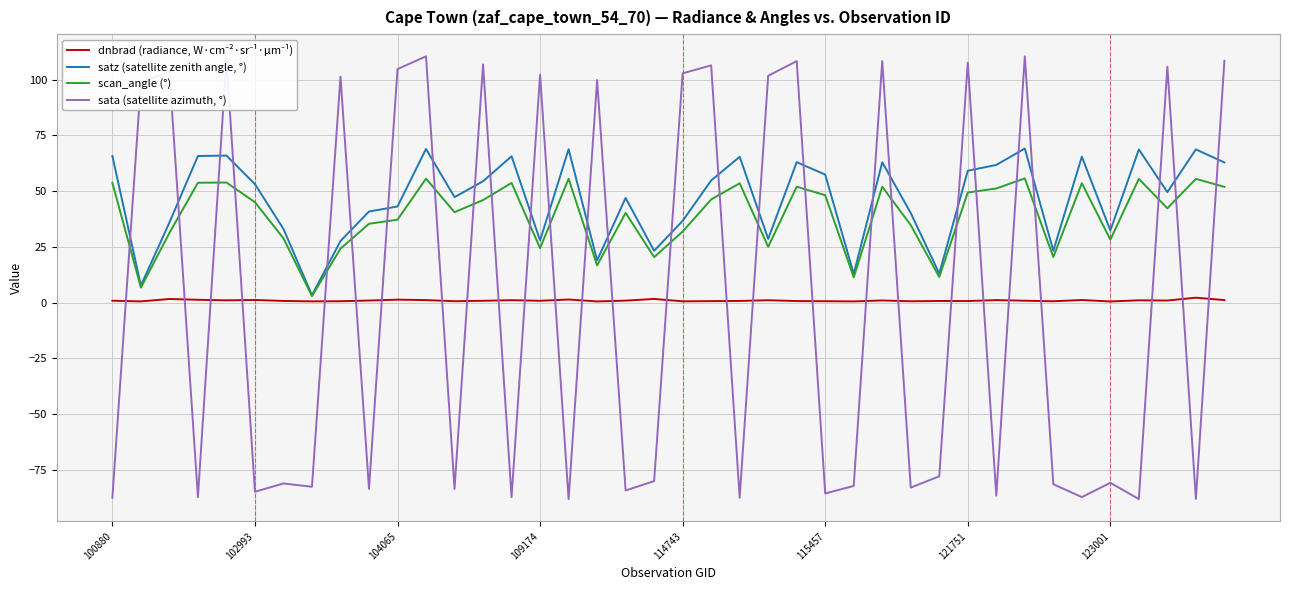

What is the maximum value for sata (satellite azimuth, °)?

110.4